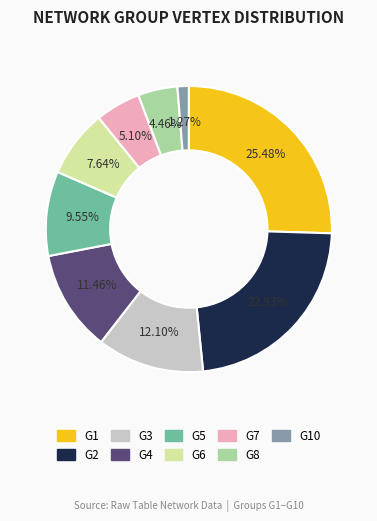

Does any single category account for the majority?

No